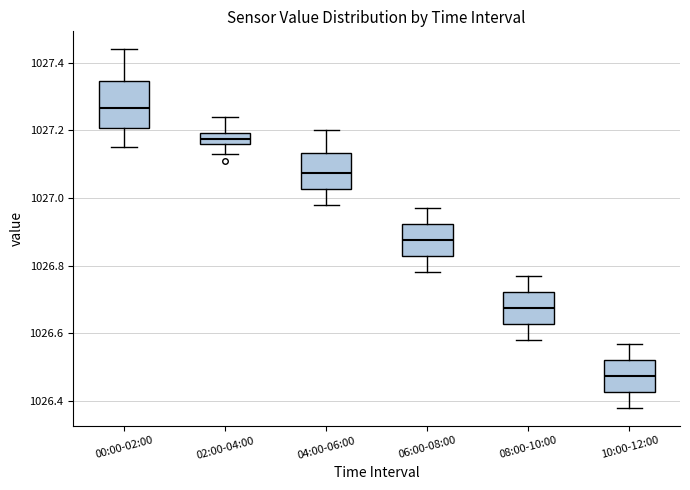

Which box has the lowest median line?

10:00-12:00